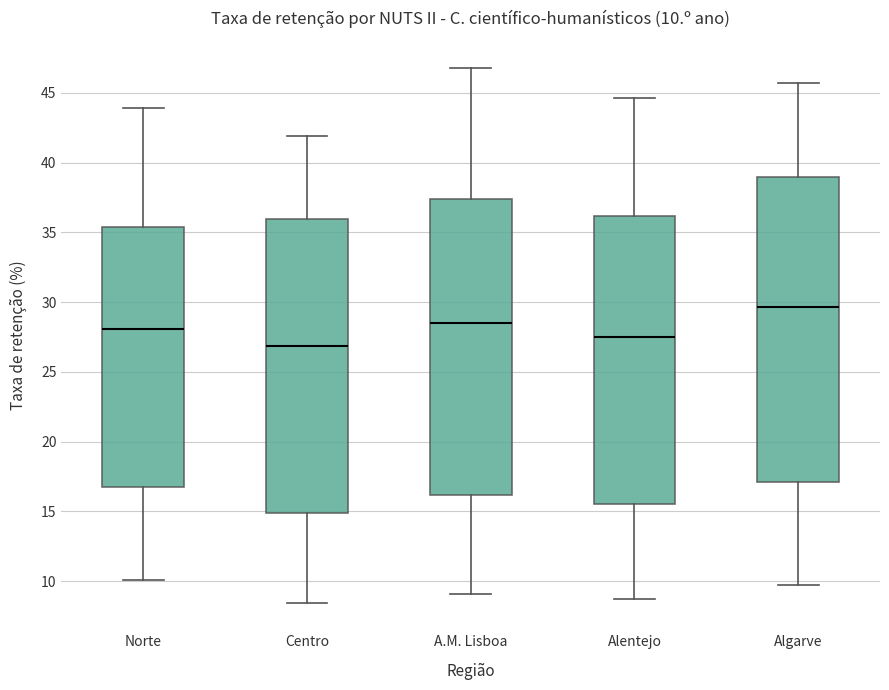

Which box is the tallest, from its lower edge to its upper edge?

Algarve